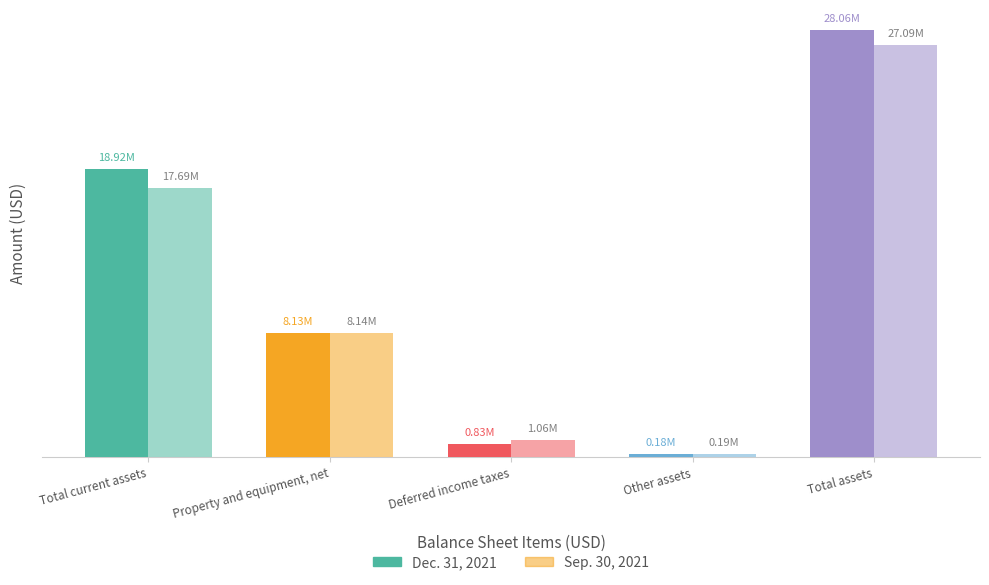

What is the label of the 3rd bar from the left?

Deferred income taxes